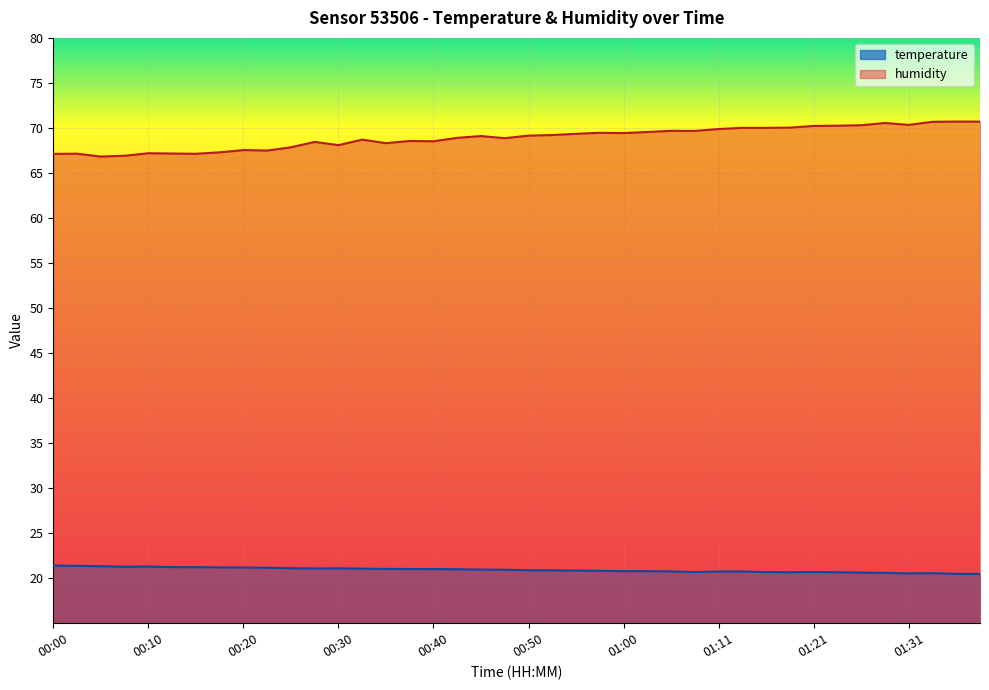

Reading left to right, list all the values displayed in this chart.

temperature: 00:00=21.4	00:02=21.4	00:05=21.3	00:07=21.3	00:10=21.3	00:12=21.2	00:15=21.2	00:17=21.2	00:20=21.2	00:22=21.2	00:25=21.1	00:27=21.1	00:30=21.1	00:32=21.1	00:35=21.0	00:38=21.0	00:40=21.0	00:43=21.0	00:45=21.0	00:48=20.9	00:50=20.9	00:53=20.9	00:55=20.9	00:58=20.8	01:00=20.8	01:03=20.8	01:05=20.8	01:08=20.7	01:11=20.7	01:13=20.7	01:16=20.7	01:18=20.7	01:21=20.7	01:23=20.7	01:26=20.6	01:28=20.6	01:31=20.5	01:34=20.6	01:36=20.5	01:39=20.5
humidity: 00:00=67.1	00:02=67.1	00:05=66.8	00:07=66.9	00:10=67.2	00:12=67.2	00:15=67.1	00:17=67.3	00:20=67.5	00:22=67.5	00:25=67.8	00:27=68.5	00:30=68.1	00:32=68.7	00:35=68.3	00:38=68.5	00:40=68.5	00:43=68.9	00:45=69.1	00:48=68.9	00:50=69.2	00:53=69.2	00:55=69.3	00:58=69.5	01:00=69.4	01:03=69.5	01:05=69.7	01:08=69.7	01:11=69.9	01:13=70.0	01:16=70.0	01:18=70.0	01:21=70.2	01:23=70.2	01:26=70.3	01:28=70.5	01:31=70.3	01:34=70.7	01:36=70.7	01:39=70.7